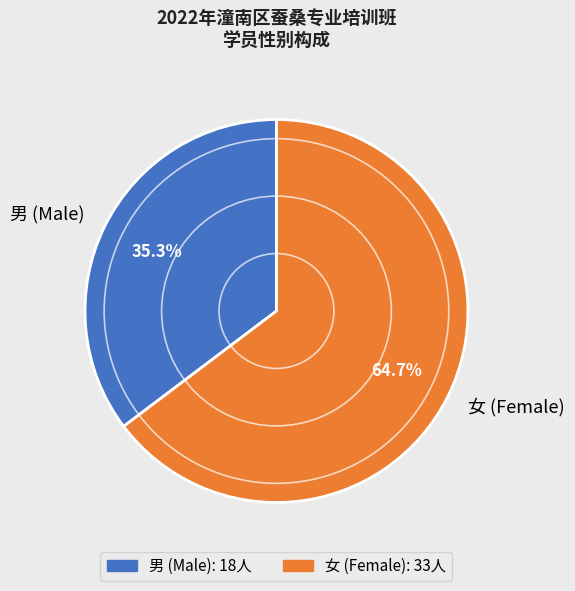

To the nearest percent, what percentage of the pie is 男?

35%